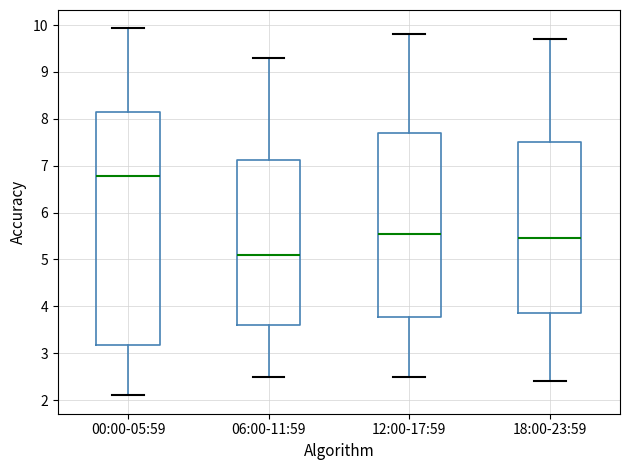

Where is the upper edge of the box for 06:00-11:59 on the y-axis? The values are not printed on the chart, so give them approximately, as read against the axis.

7.1